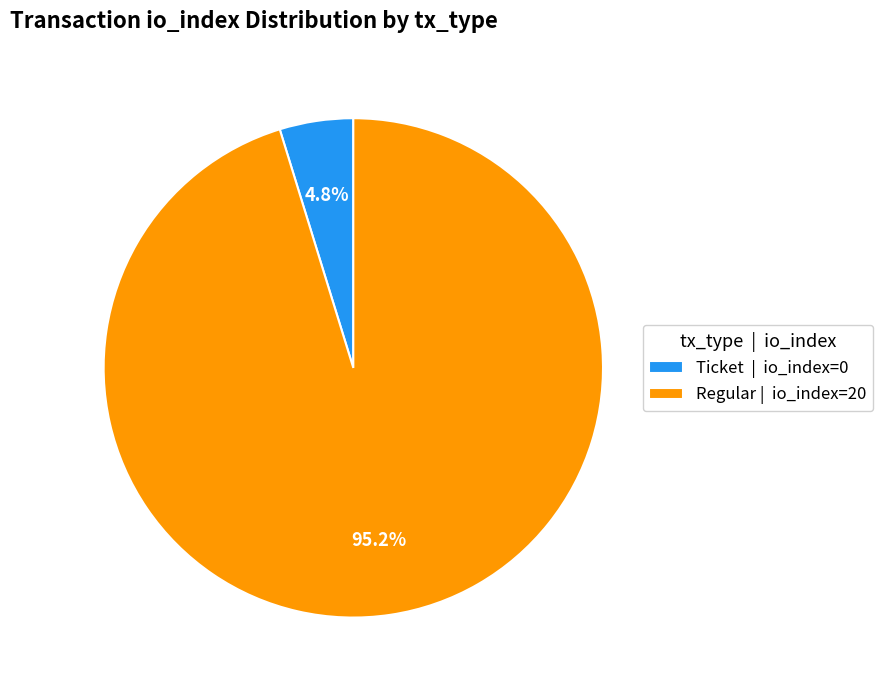

What is the smallest slice in the pie chart?

Ticket | io_index=0